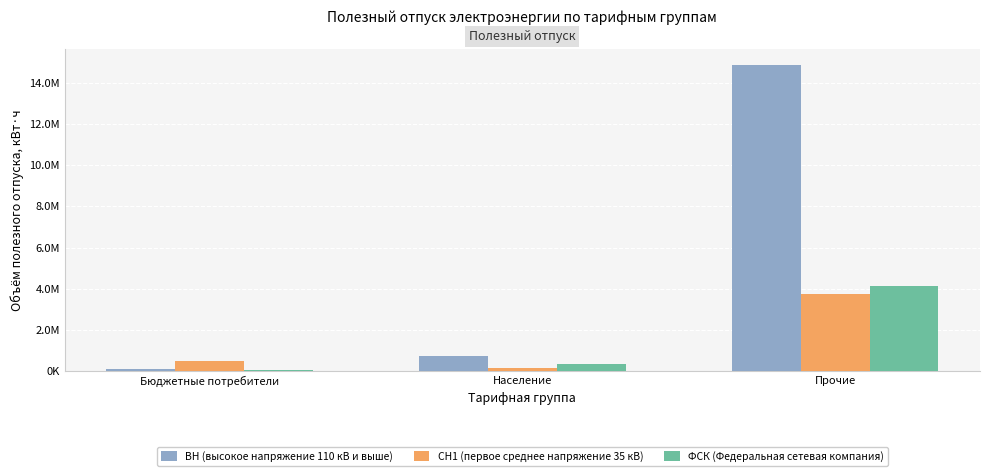

What are all the series names shown in the legend?

ВН (высокое напряжение 110 кВ и выше), СН1 (первое среднее напряжение 35 кВ), ФСК (Федеральная сетевая компания)